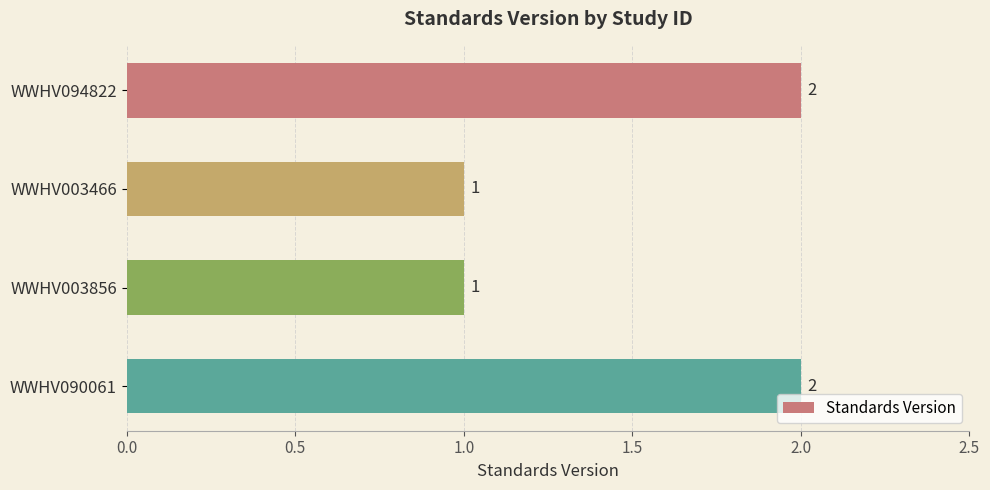

What position from the bottom is WWHV094822?

4